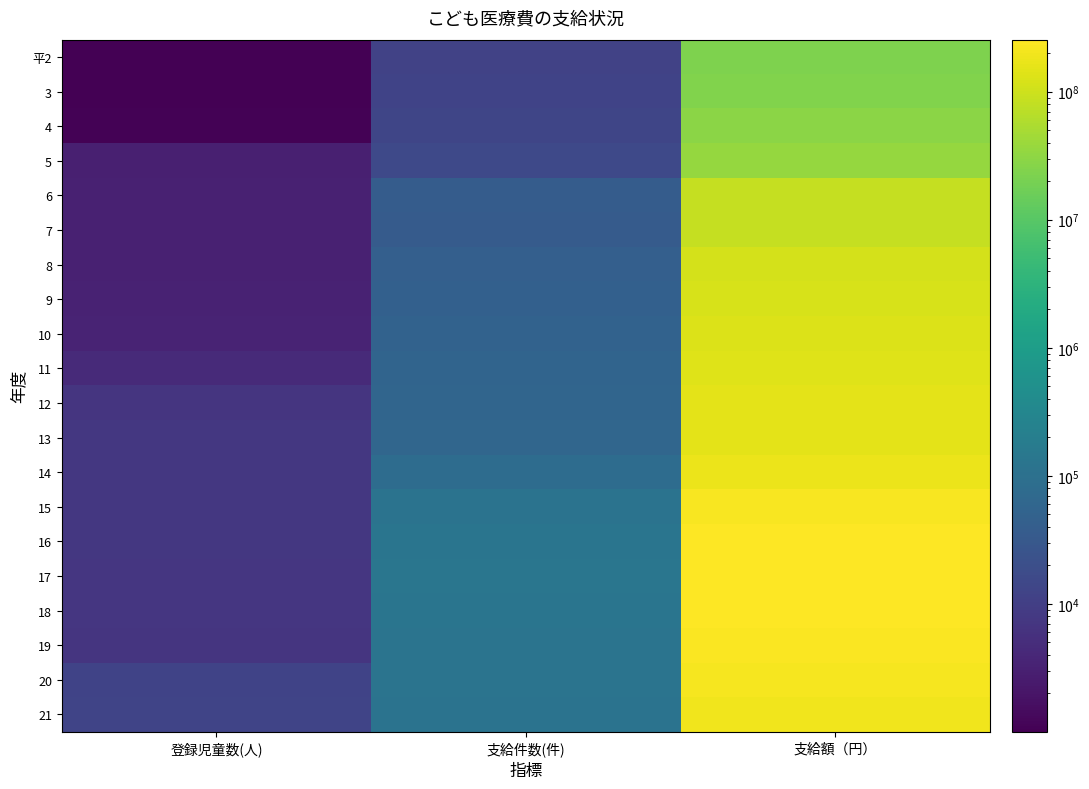

Reading left to right, list all the values displayed in this chart.

平2: 登録児童数(人)=1002	支給件数(件)=11455	支給額（円）=23466458
3: 登録児童数(人)=1051	支給件数(件)=12091	支給額（円）=24240403
4: 登録児童数(人)=1066	支給件数(件)=13340	支給額（円）=28580482
5: 登録児童数(人)=2993	支給件数(件)=15911	支給額（円）=35931428
6: 登録児童数(人)=3127	支給件数(件)=37825	支給額（円）=85151171
7: 登録児童数(人)=3133	支給件数(件)=36568	支給額（円）=84224899
8: 登録児童数(人)=3217	支給件数(件)=44196	支給額（円）=114514234
9: 登録児童数(人)=3248	支給件数(件)=45635	支給額（円）=120052871
10: 登録児童数(人)=3395	支給件数(件)=50171	支給額（円）=131519977
11: 登録児童数(人)=4495	支給件数(件)=54293	支給額（円）=140780360
12: 登録児童数(人)=6700	支給件数(件)=58558	支給額（円）=151233992
13: 登録児童数(人)=7542	支給件数(件)=60507	支給額（円）=152761691
14: 登録児童数(人)=7549	支給件数(件)=80628	支給額（円）=175780056
15: 登録児童数(人)=7579	支給件数(件)=116758	支給額（円）=222396231
16: 登録児童数(人)=7423	支給件数(件)=128209	支給額（円）=250522284
17: 登録児童数(人)=7135	支給件数(件)=130154	支給額（円）=254779550
18: 登録児童数(人)=7006	支給件数(件)=127369	支給額（円）=254322431
19: 登録児童数(人)=6888	支給件数(件)=119142	支給額（円）=236819372
20: 登録児童数(人)=12545	支給件数(件)=122040	支給額（円）=212013891
21: 登録児童数(人)=12650	支給件数(件)=114023	支給額（円）=192932374